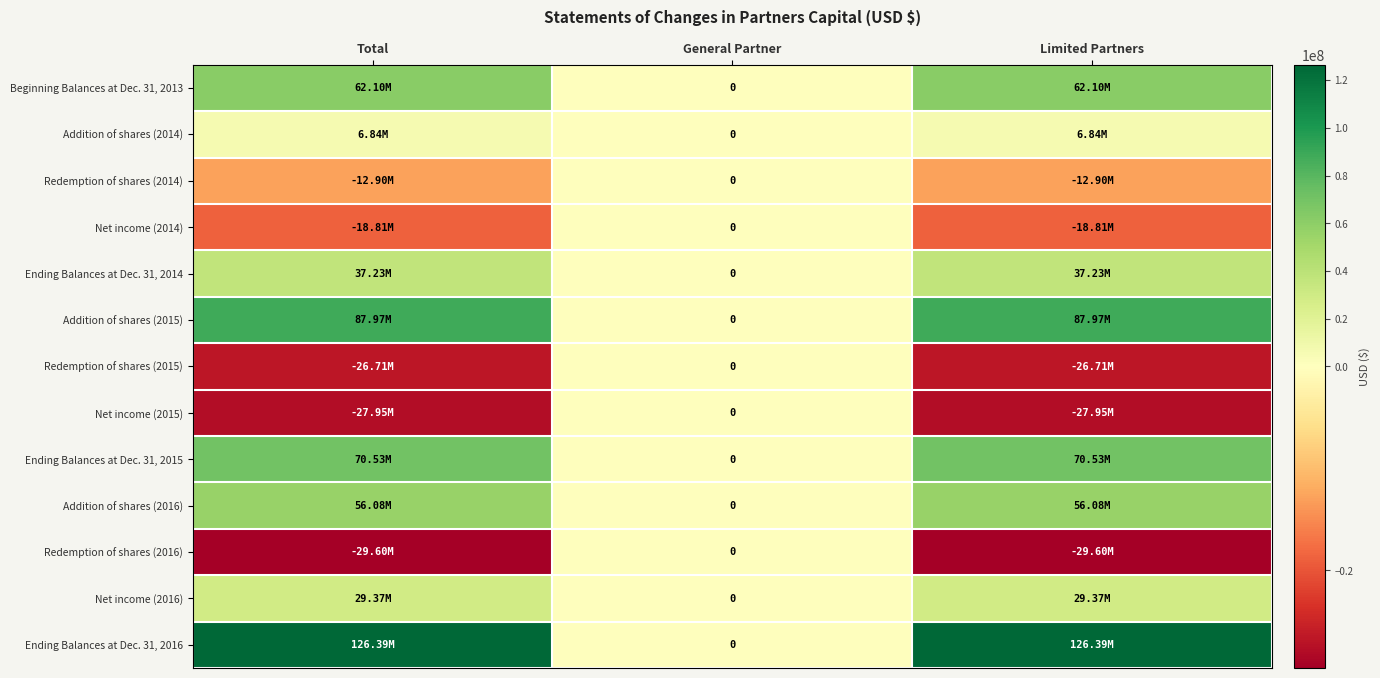

The value of Net income (2016) at General Partner is 0. True or false?

True